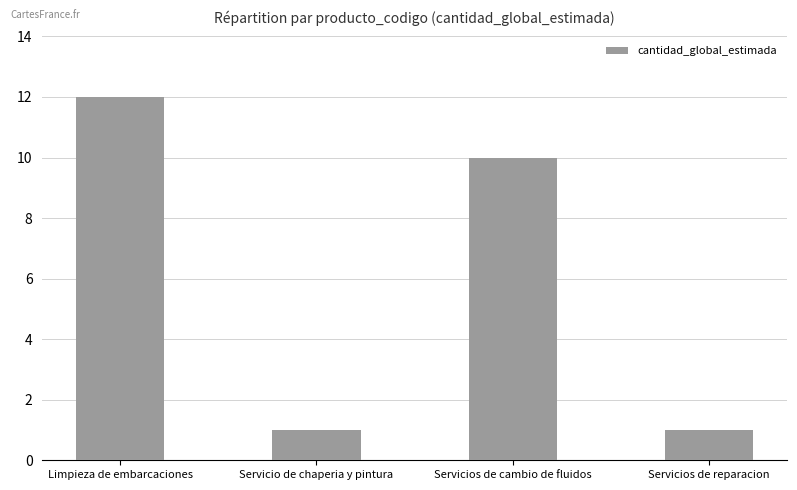

True or false: the data shows 20 at Limpieza de embarcaciones.

False